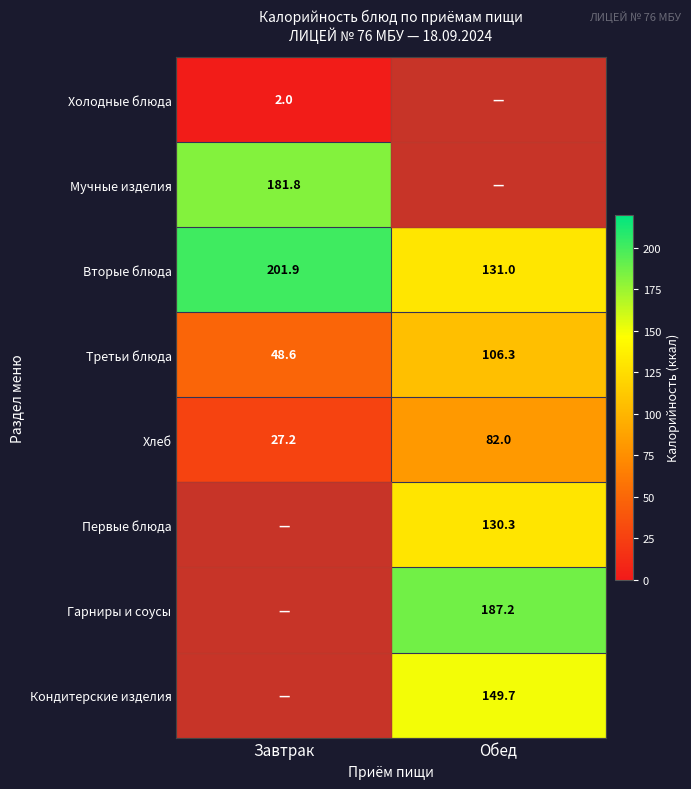

Which has a higher value, Завтрак or Обед?

Завтрак